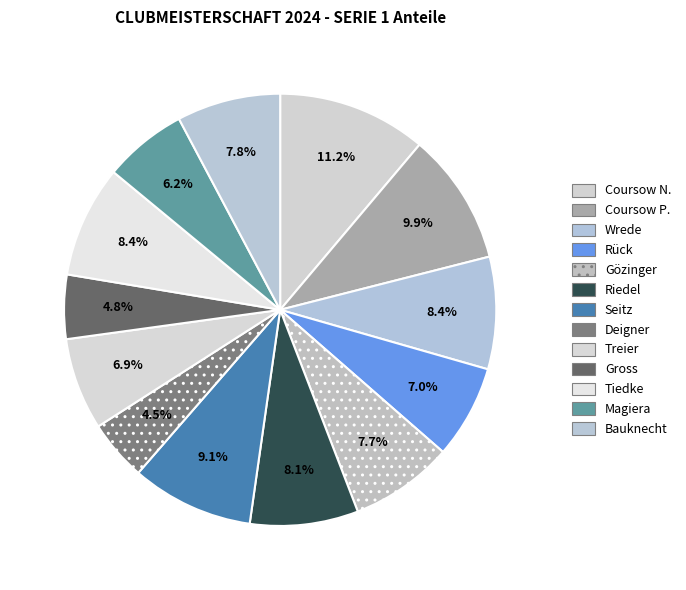

To the nearest percent, what percentage of the pie is Seitz?

9%